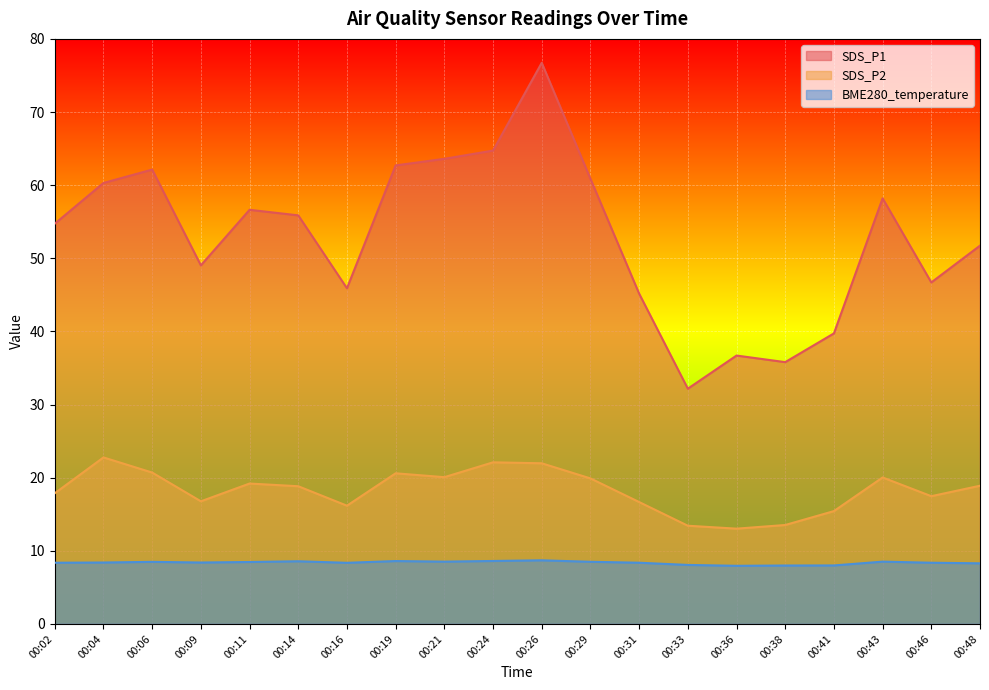

Which series has the widest spread of values?

SDS_P1